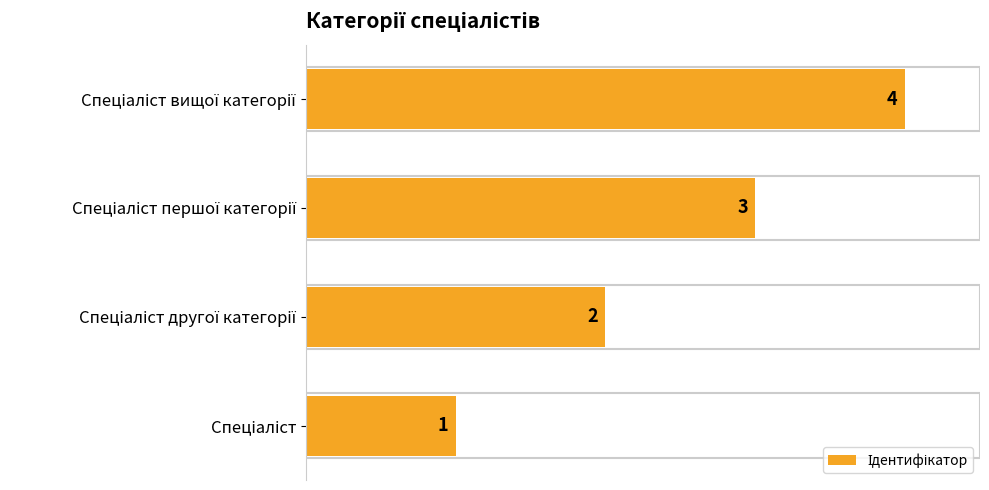

How many data points does each series have?

4